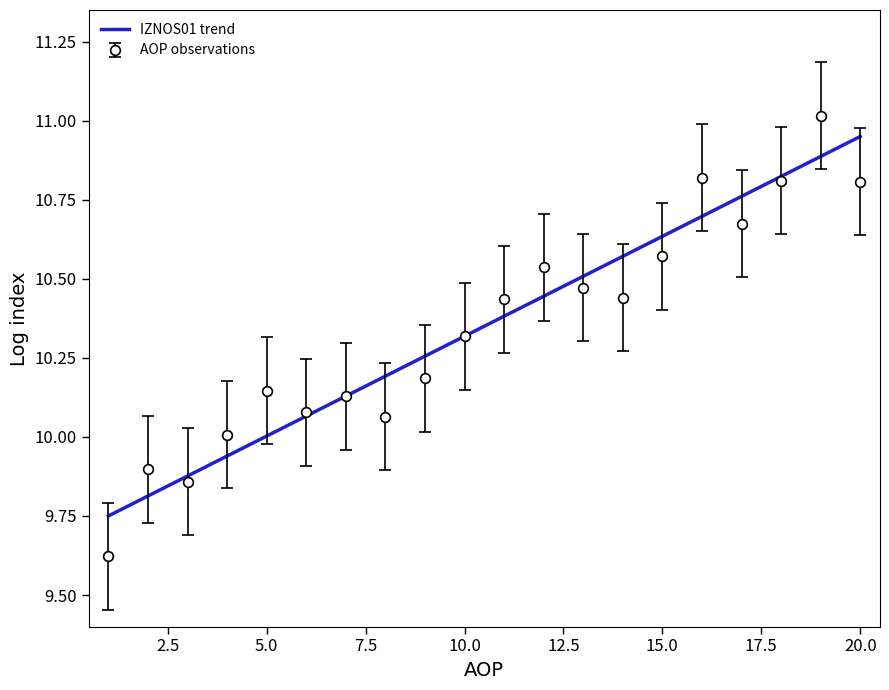

What is the maximum value for AOP observations?

11.0